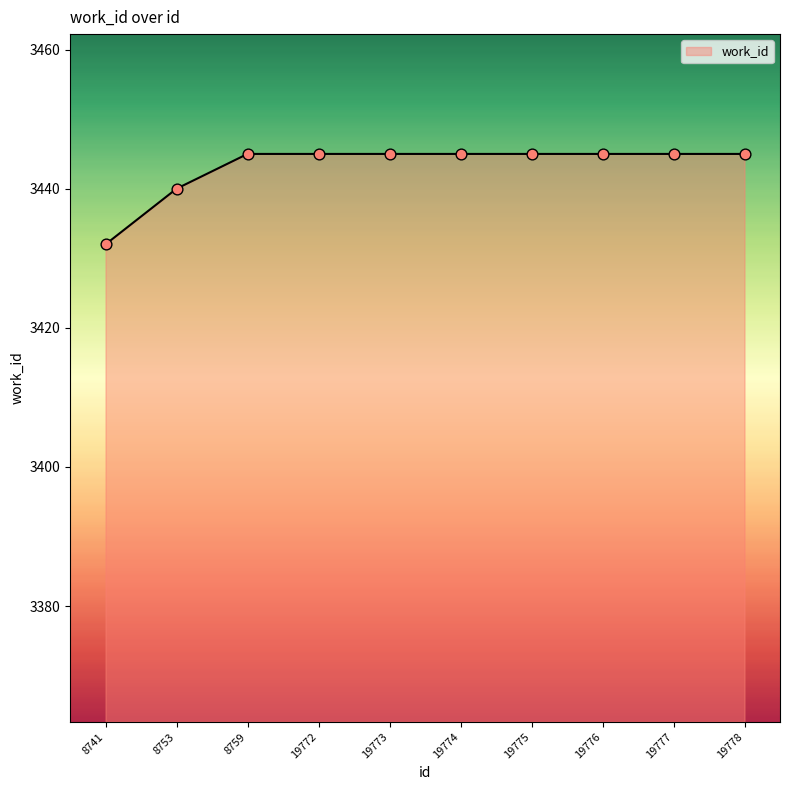

What is the change in value from 8753 to 19775?

+5